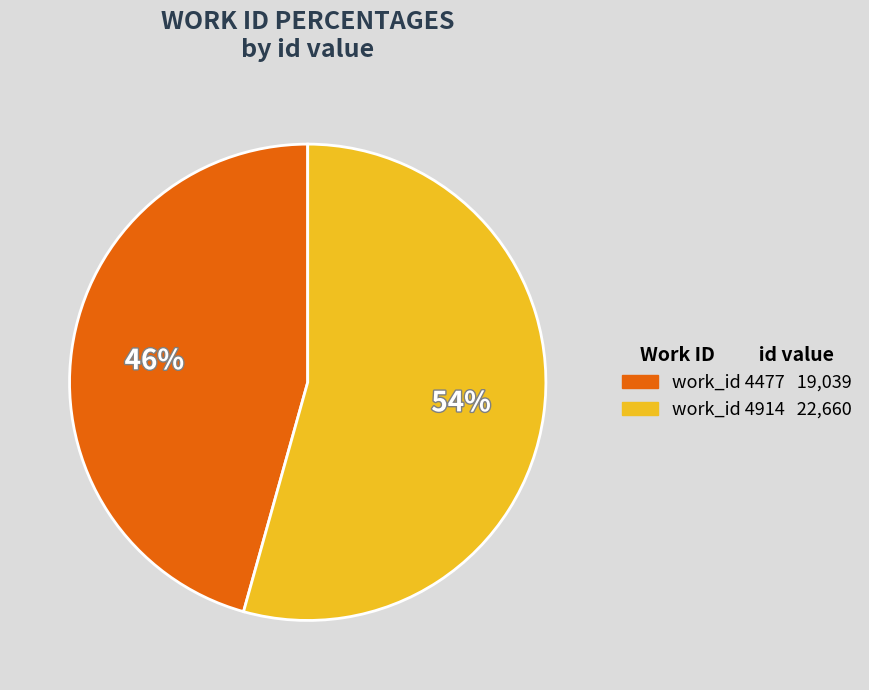

Is the sum of work_id 4477 19,039 and work_id 4914 22,660 greater than half?

Yes